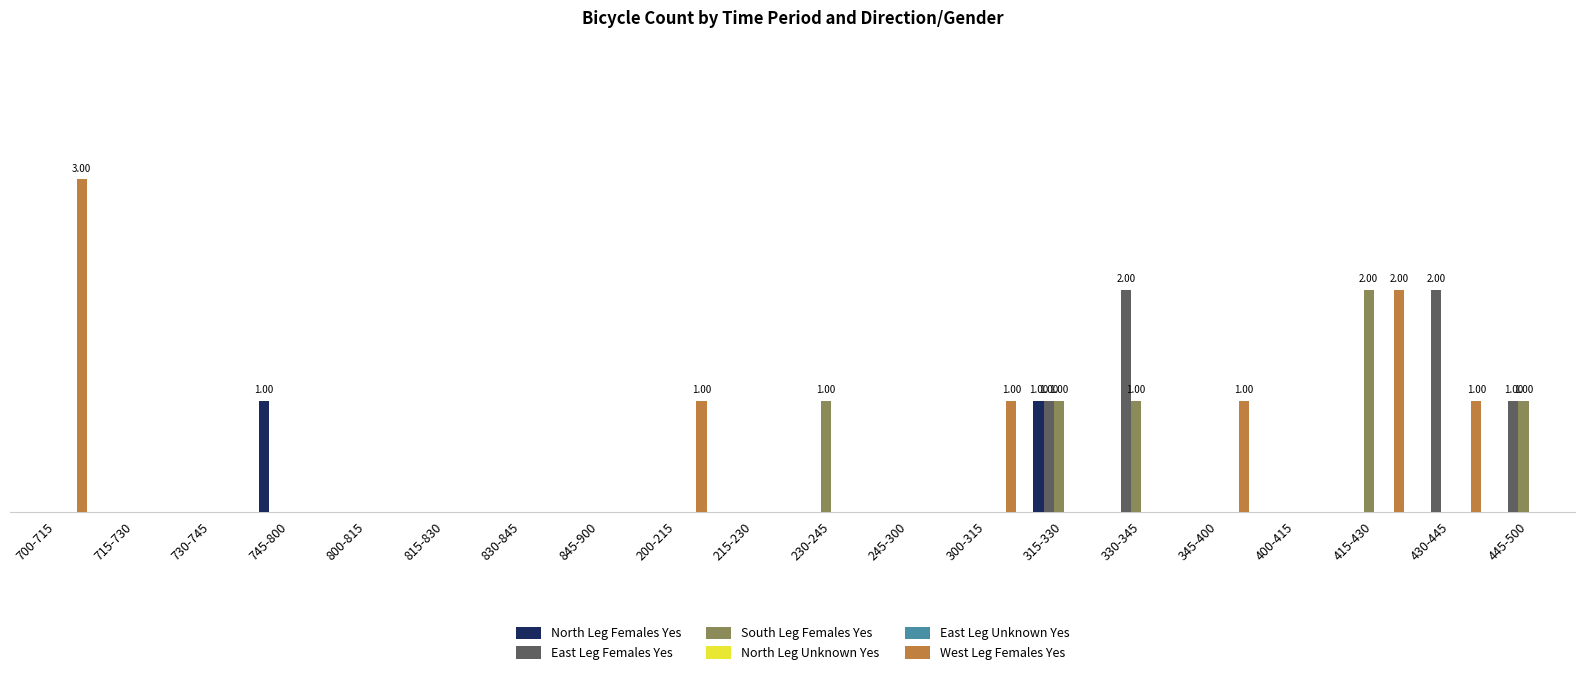

What position from the right is 715-730?

19